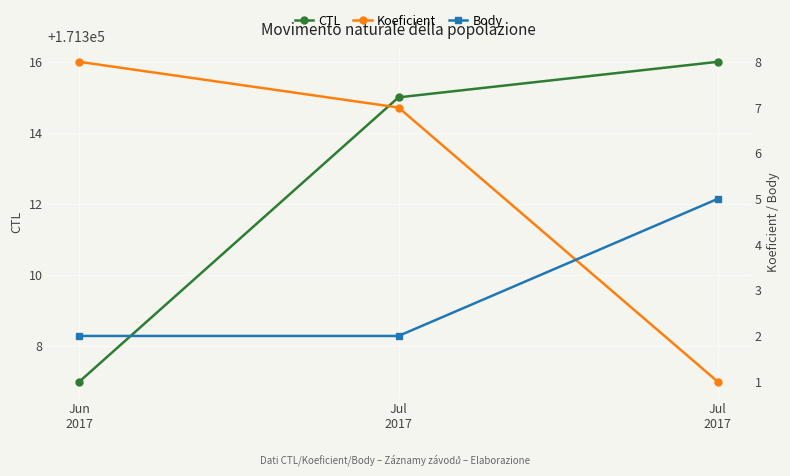

Between Jul
2017 and Jun
2017, which is larger?

Jul
2017